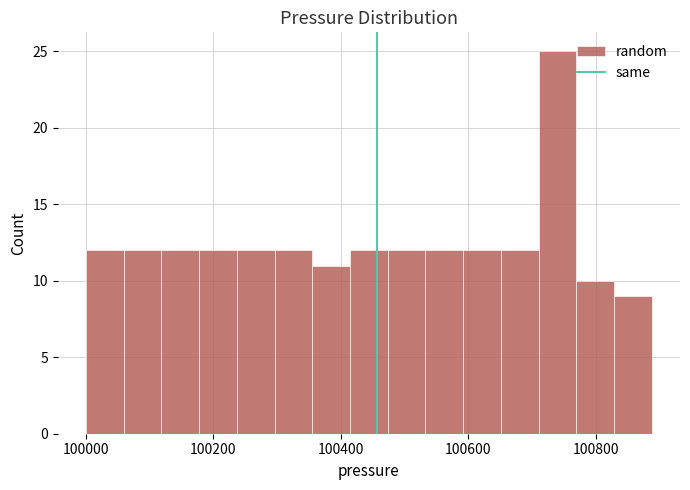

Around what value on the x-axis is the tallest bar? Give the approximate position of its centre, as read against the axis.

100740